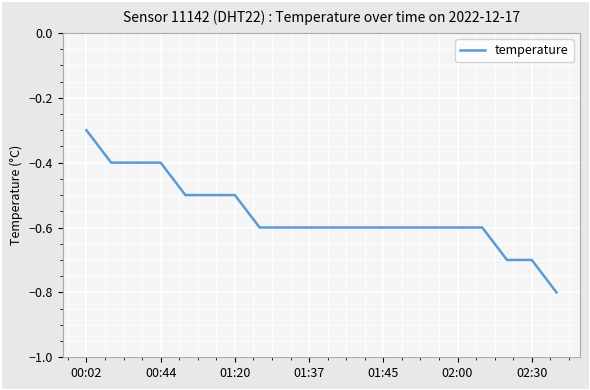

Reading left to right, list all the values displayed in this chart.

-0.3	-0.4	-0.4	-0.4	-0.5	-0.5	-0.5	-0.6	-0.6	-0.6	-0.6	-0.6	-0.6	-0.6	-0.6	-0.6	-0.6	-0.7	-0.7	-0.8